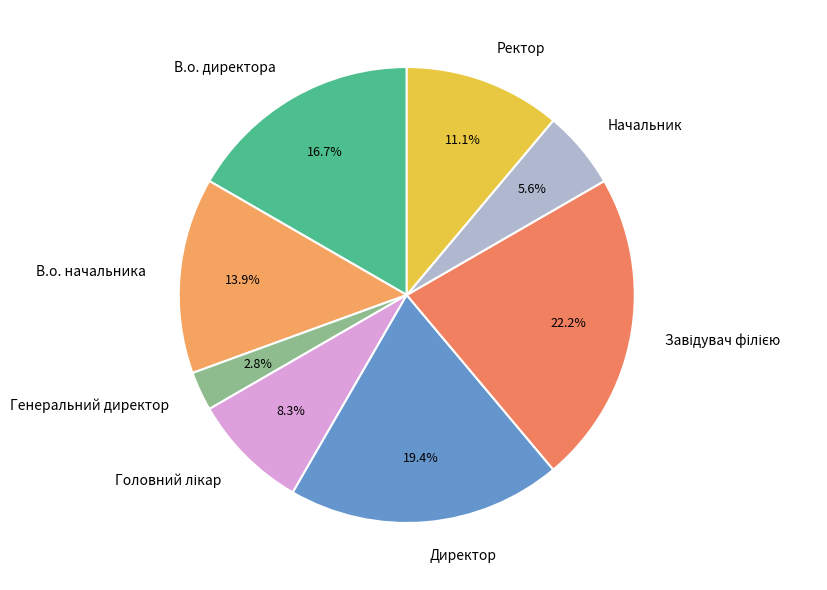

Which category has the smallest portion of the pie?

Генеральний директор